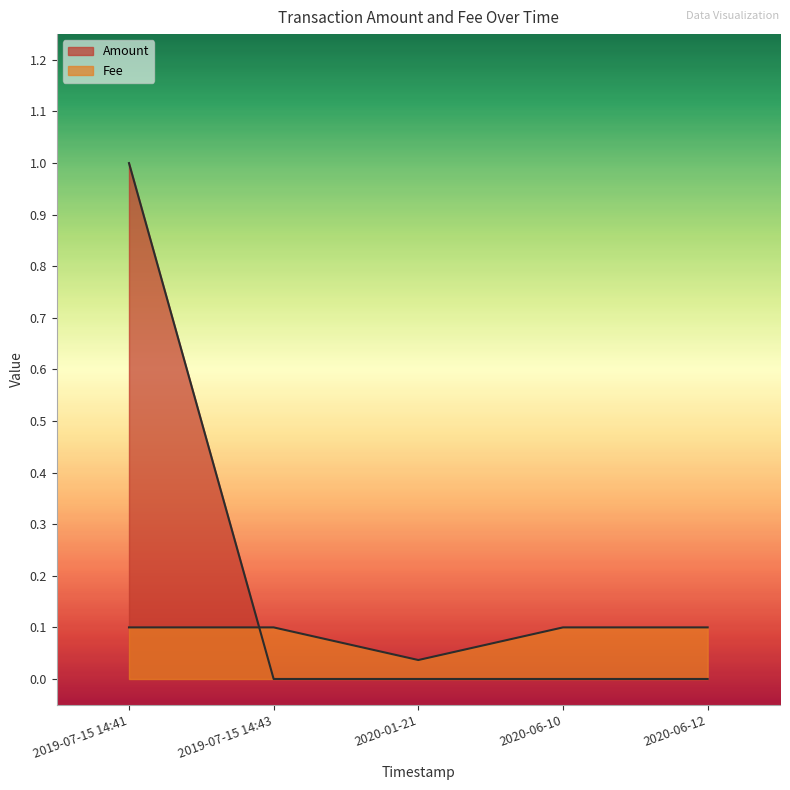

True or false: the data shows 0.1 at 2019-07-15 14:41.

False